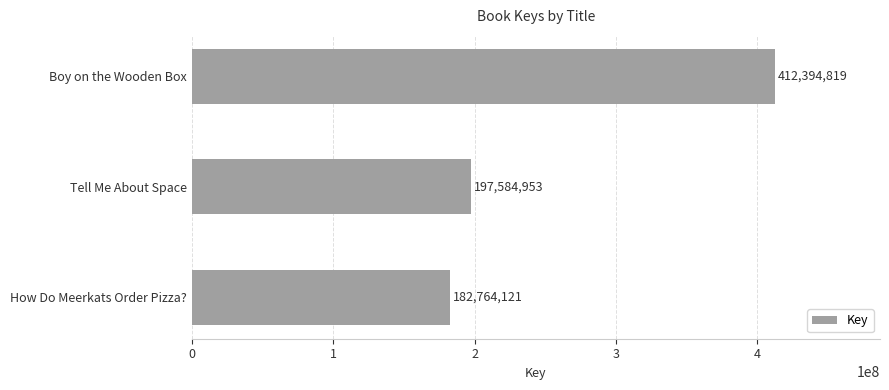

What is the difference between the maximum and second lowest values?

214809866